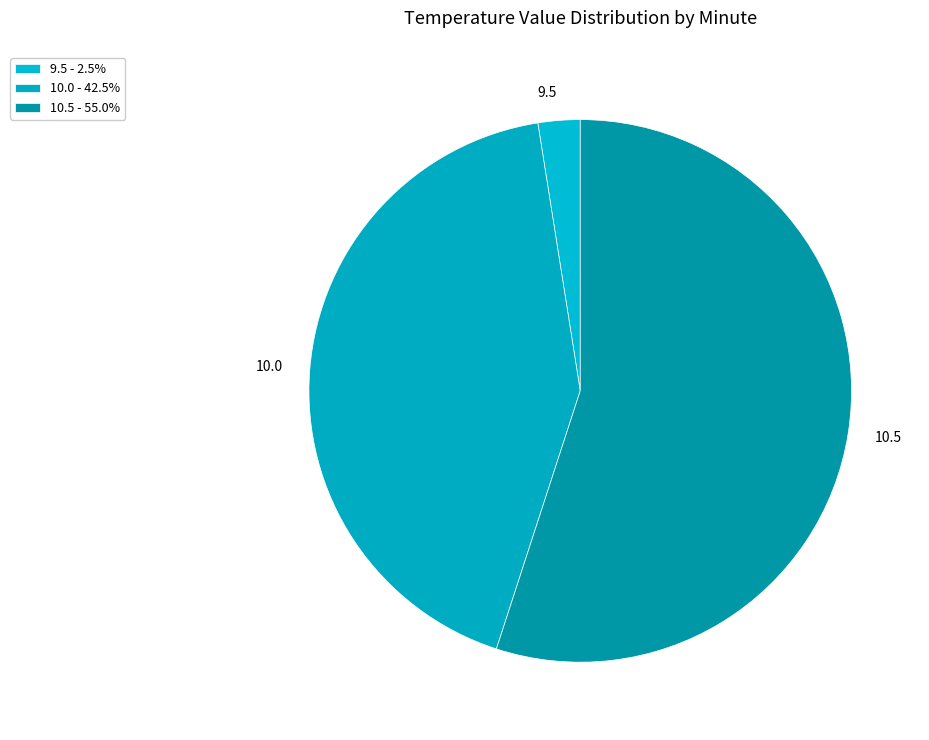

What is the ratio of the value at 10.0 to the value at 10.5?

0.8